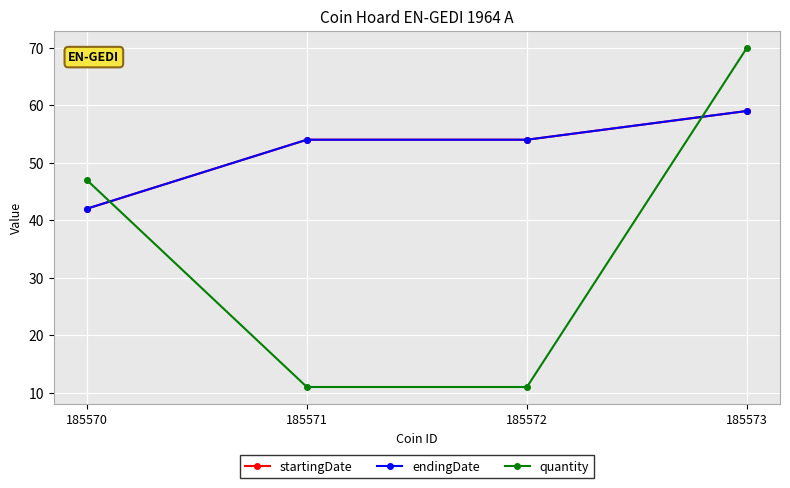

Is the value of startingDate at 185571 greater than the value of quantity at 185572?

Yes